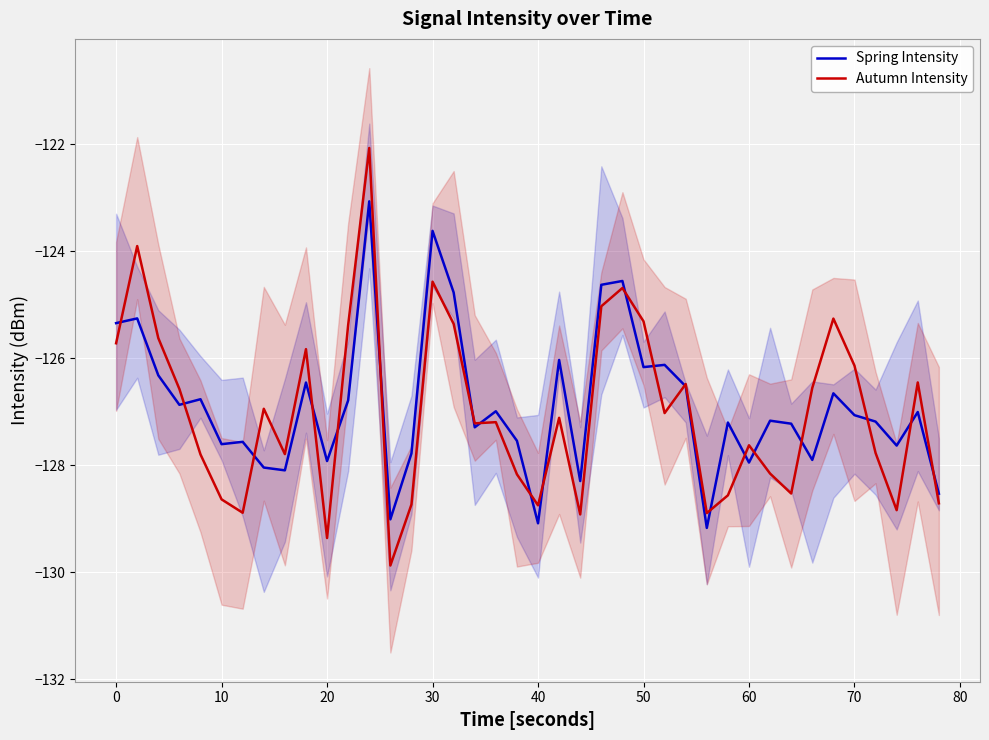

What is the lowest value of the Autumn Intensity series?

-129.9